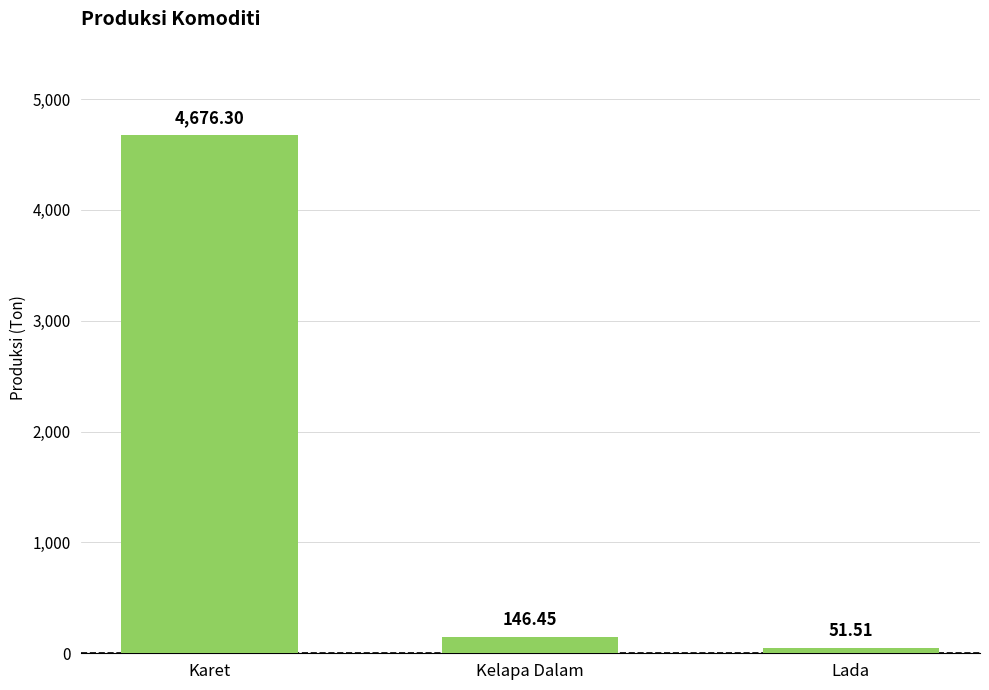

Where does the data first go above 146?

Karet